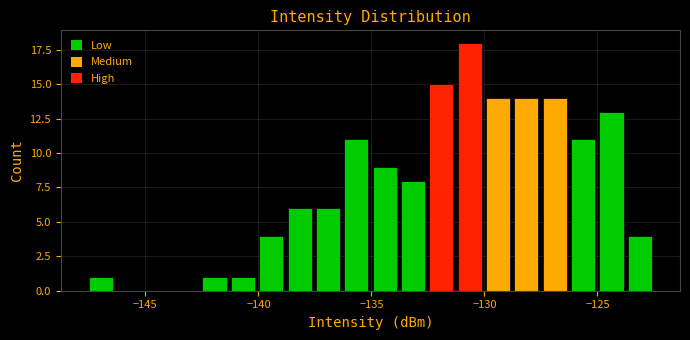

Read against the x-axis, roughly where is the centre of the tallest bar?

-130.5